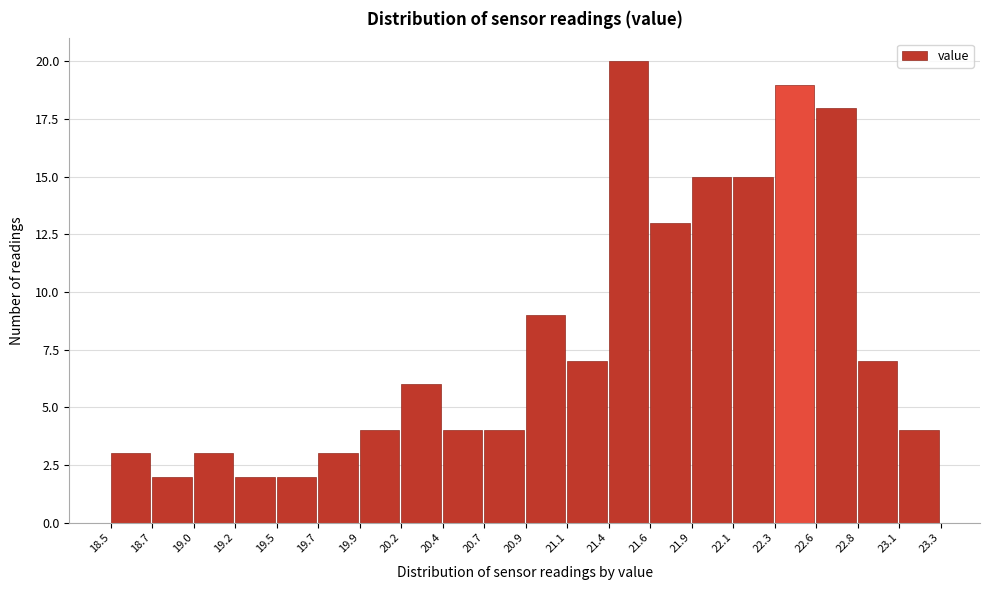

Reading left to right, transcribe this chart: for each bar, give the range it covers on the x-axis and its height. The values are not printed on the chart, so give them approximately, as read against the axis.

18.5 to 18.7: 3
18.7 to 19.0: 2
19.0 to 19.2: 3
19.2 to 19.5: 2
19.5 to 19.7: 2
19.7 to 19.9: 3
19.9 to 20.2: 4
20.2 to 20.4: 6
20.4 to 20.7: 4
20.7 to 20.9: 4
20.9 to 21.1: 9
21.1 to 21.4: 7
21.4 to 21.6: 20
21.6 to 21.9: 13
21.9 to 22.1: 15
22.1 to 22.3: 15
22.3 to 22.6: 19
22.6 to 22.8: 18
22.8 to 23.1: 7
23.1 to 23.3: 4